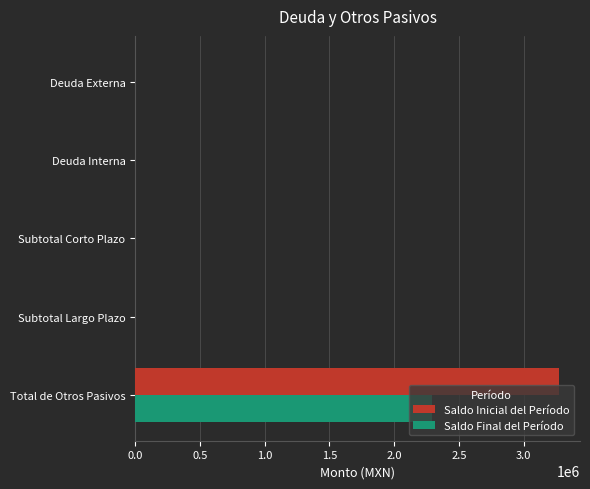

At which category does the chart reach its peak across all series?

Total de Otros Pasivos